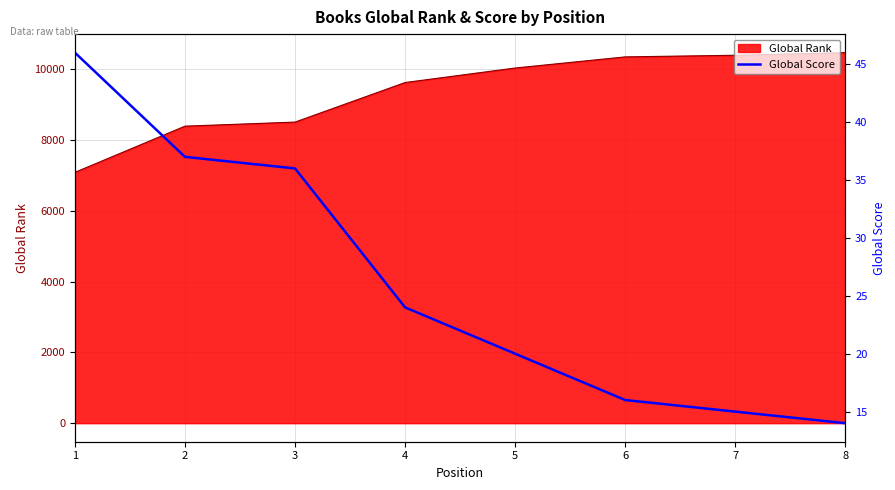

The value of Global Rank at 8 is 18161. True or false?

False